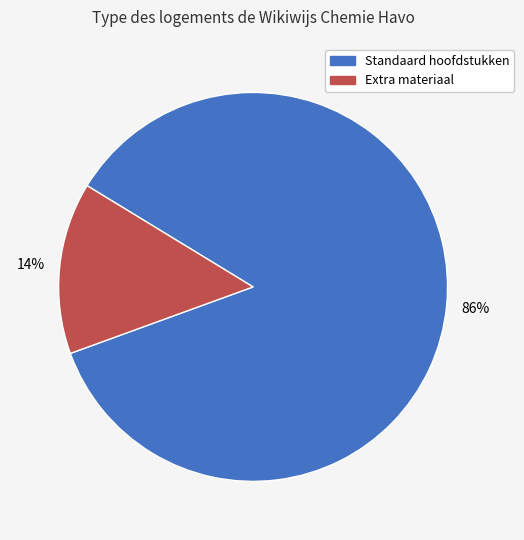

To the nearest percent, what is the average slice percentage?

50%